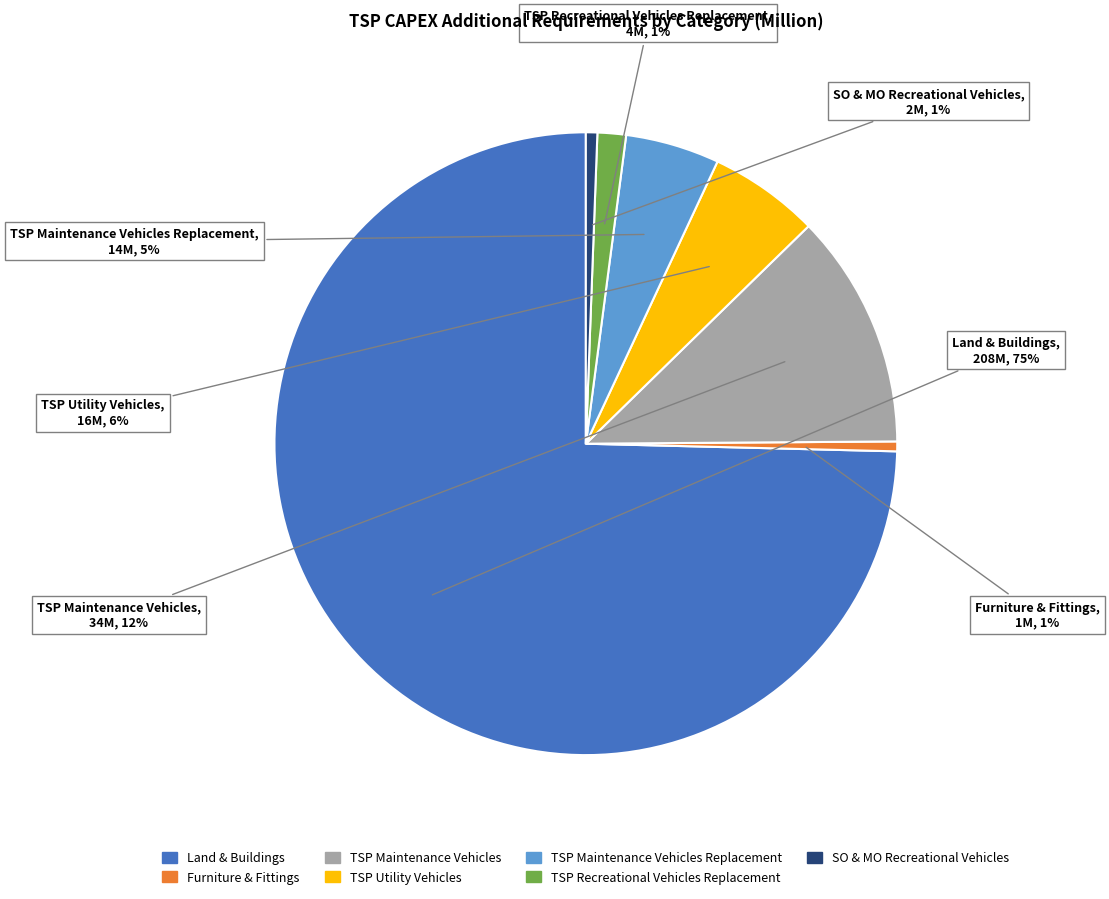

To the nearest percent, what is the average slice percentage?

14%